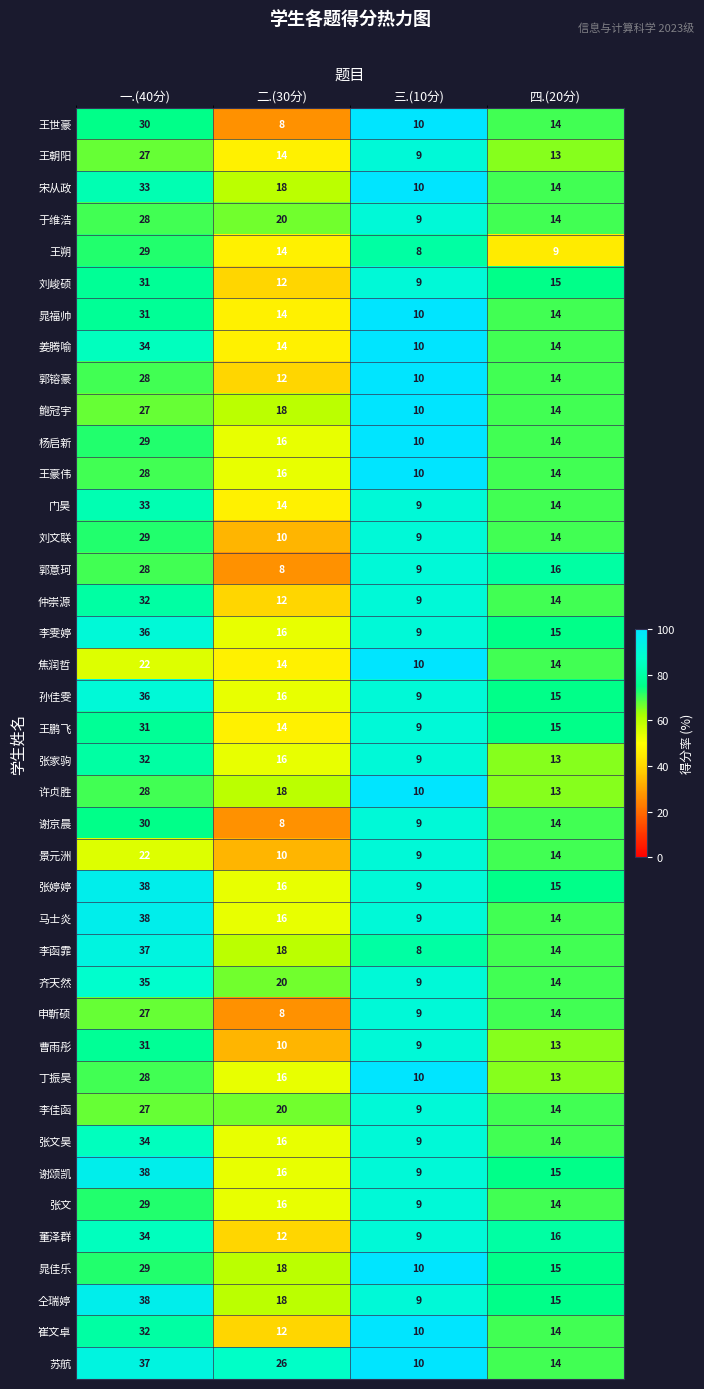

At which label does 孙佳雯 first exceed 16?

一.(40分)